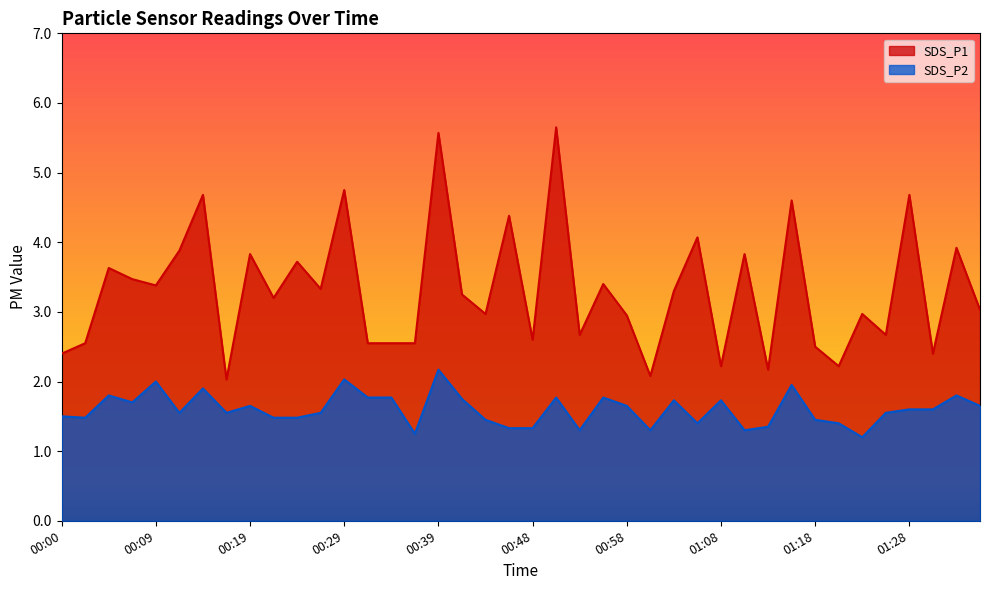

Which category has the highest value across all series?

00:51